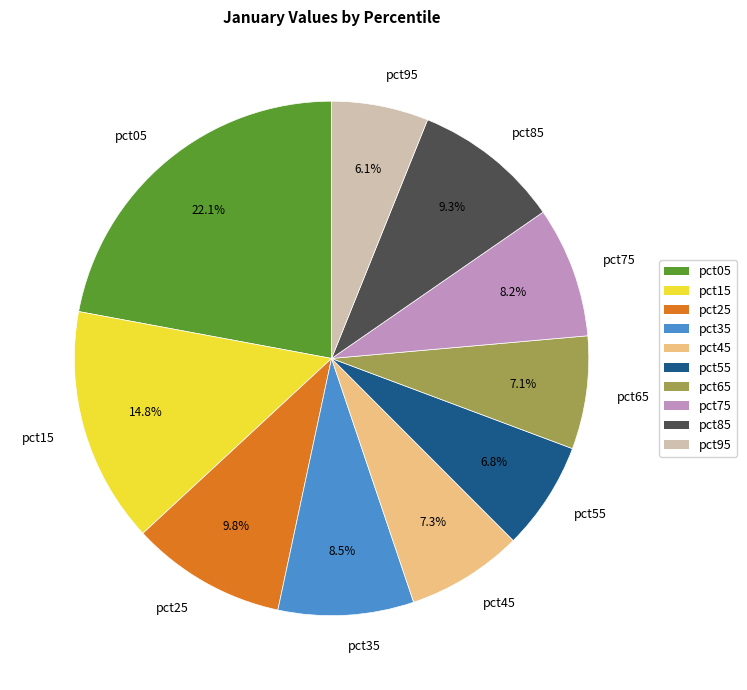

What is the largest slice in the pie chart?

pct05